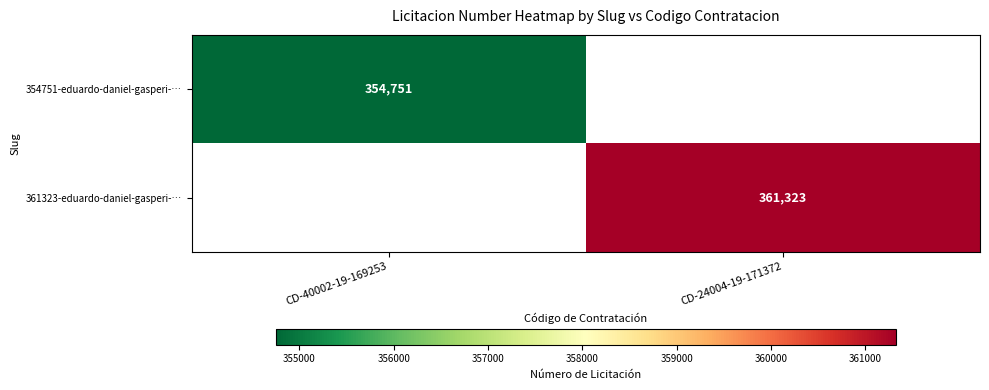

Is it true that 354751-eduardo-daniel-gasperi-… equals 354751 at CD-40002-19-169253?

True